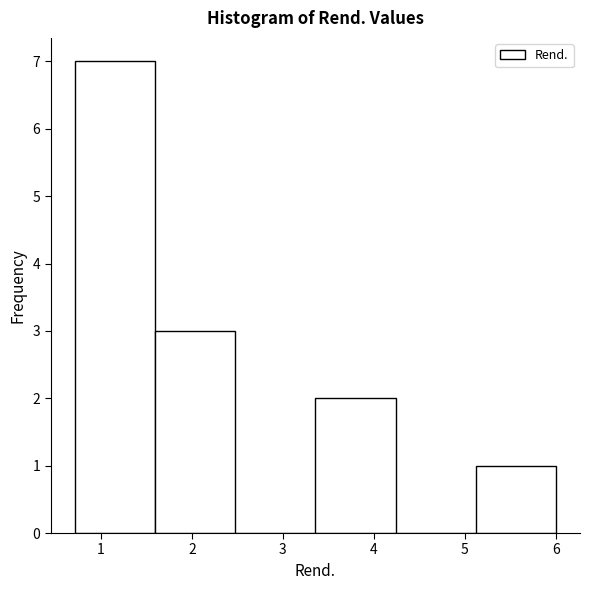

How tall is the bar that spans 5.1 to 6.0 on the x-axis? Neither the bar edges nor the heights are printed on the chart, so give them approximately, as read against the axes.

1